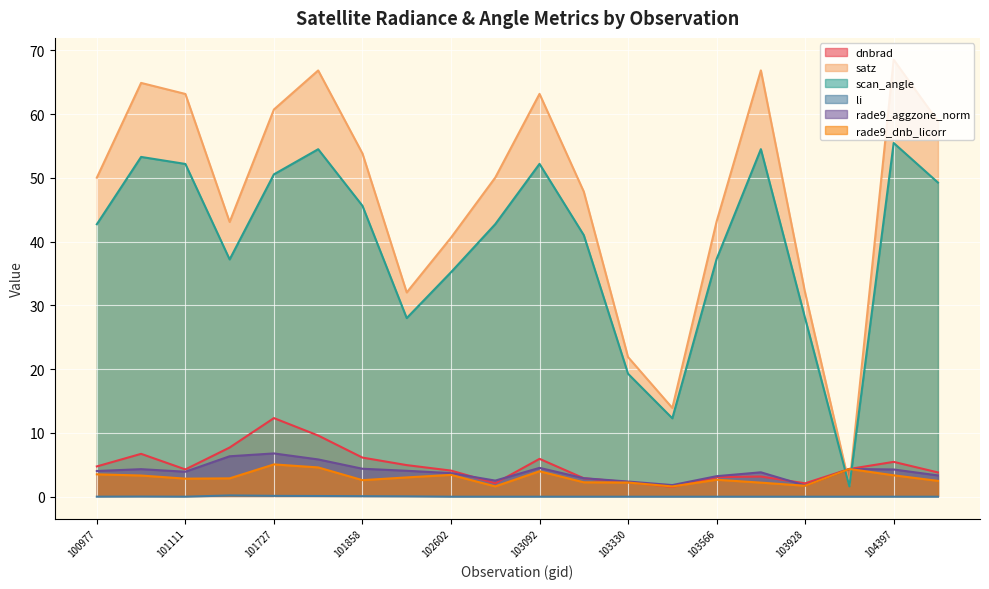

Reading left to right, what are all the values shown in this chart?

dnbrad: 100977=4.8	101102=6.7	101111=4.3	101605=7.7	101727=12.3	101736=9.6	101858=6.1	101986=5.0	102602=4.1	102964=2.1	103092=5.9	103211=2.9	103330=2.3	103448=1.5	103566=3.1	103694=3.2	103928=2.1	104046=4.4	104397=5.5	104405=3.8
satz: 100977=50.0	101102=64.9	101111=63.2	101605=43.1	101727=60.7	101736=66.9	101858=53.8	101986=32.0	102602=40.6	102964=50.1	103092=63.2	103211=47.9	103330=21.9	103448=13.9	103566=43.2	103694=66.9	103928=32.0	104046=1.8	104397=68.5	104405=58.9
scan_angle: 100977=42.7	101102=53.3	101111=52.2	101605=37.2	101727=50.6	101736=54.5	101858=45.6	101986=28.0	102602=35.2	102964=42.8	103092=52.2	103211=41.0	103330=19.3	103448=12.3	103566=37.3	103694=54.5	103928=28.0	104046=1.6	104397=55.5	104405=49.3
li: 100977=0.0	101102=0.0	101111=0.0	101605=0.2	101727=0.1	101736=0.1	101858=0.1	101986=0.1	102602=0.0	102964=0.0	103092=0.0	103211=0.0	103330=0.0	103448=0.0	103566=0.0	103694=0.0	103928=0.0	104046=0.0	104397=0.0	104405=0.0
rade9_aggzone_norm: 100977=4.0	101102=4.3	101111=3.9	101605=6.3	101727=6.8	101736=5.8	101858=4.4	101986=4.1	102602=3.7	102964=2.5	103092=4.5	103211=2.9	103330=2.4	103448=1.8	103566=3.2	103694=3.8	103928=1.8	104046=4.4	104397=4.3	104405=3.3
rade9_dnb_licorr: 100977=3.5	101102=3.3	101111=2.8	101605=2.9	101727=5.1	101736=4.6	101858=2.6	101986=3.0	102602=3.4	102964=1.6	103092=4.0	103211=2.3	103330=2.2	103448=1.6	103566=2.7	103694=2.2	103928=1.7	104046=4.4	104397=3.4	104405=2.5